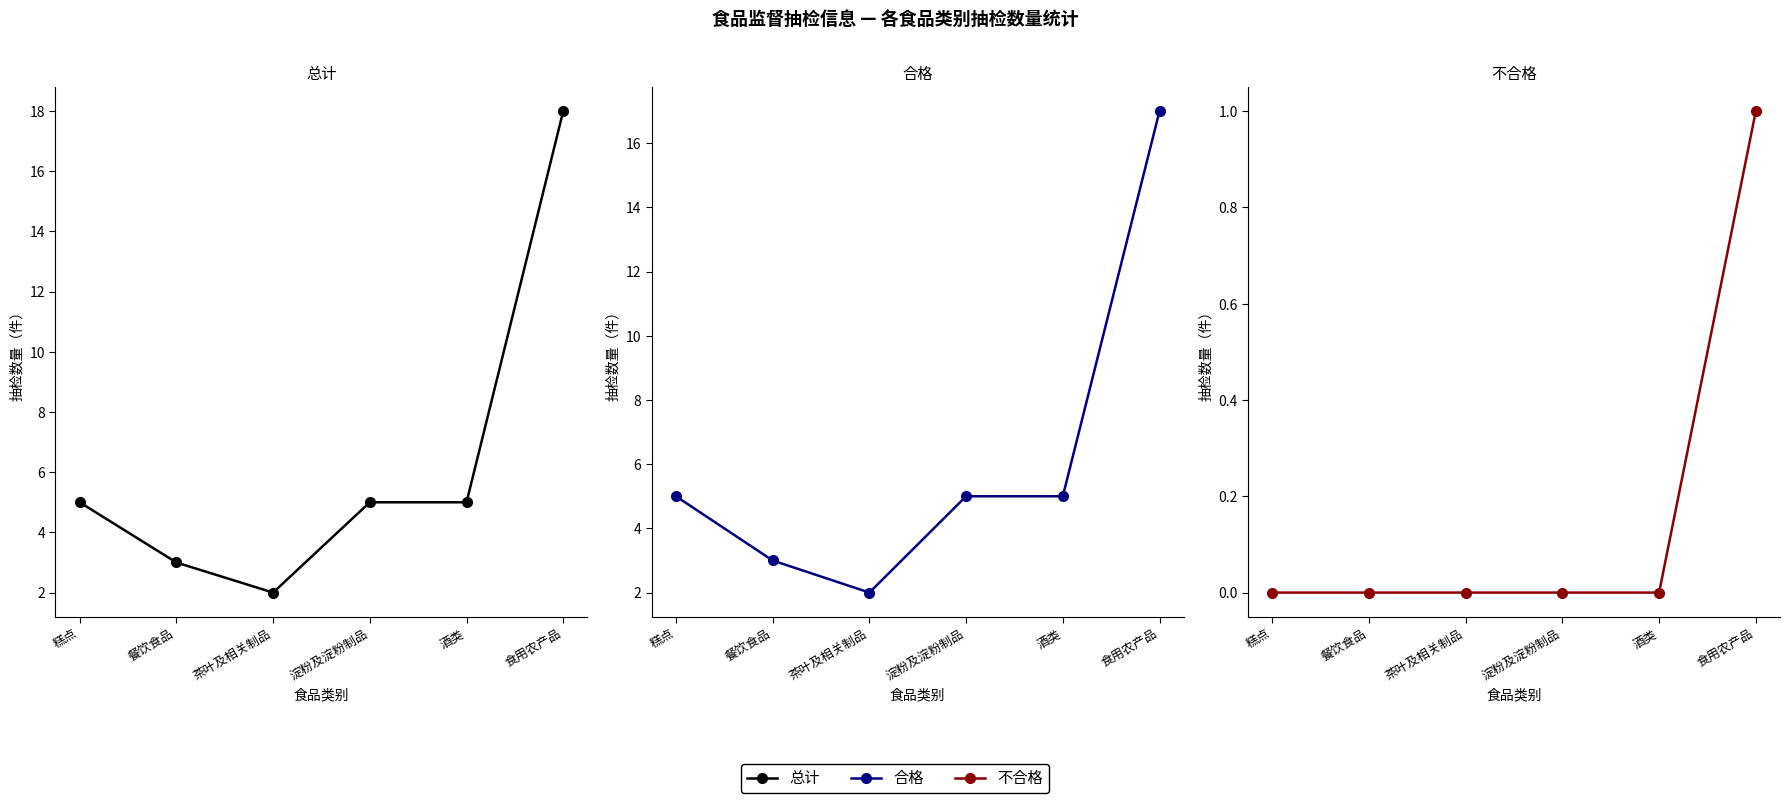

How many data points in 不合格 are above 0?

1